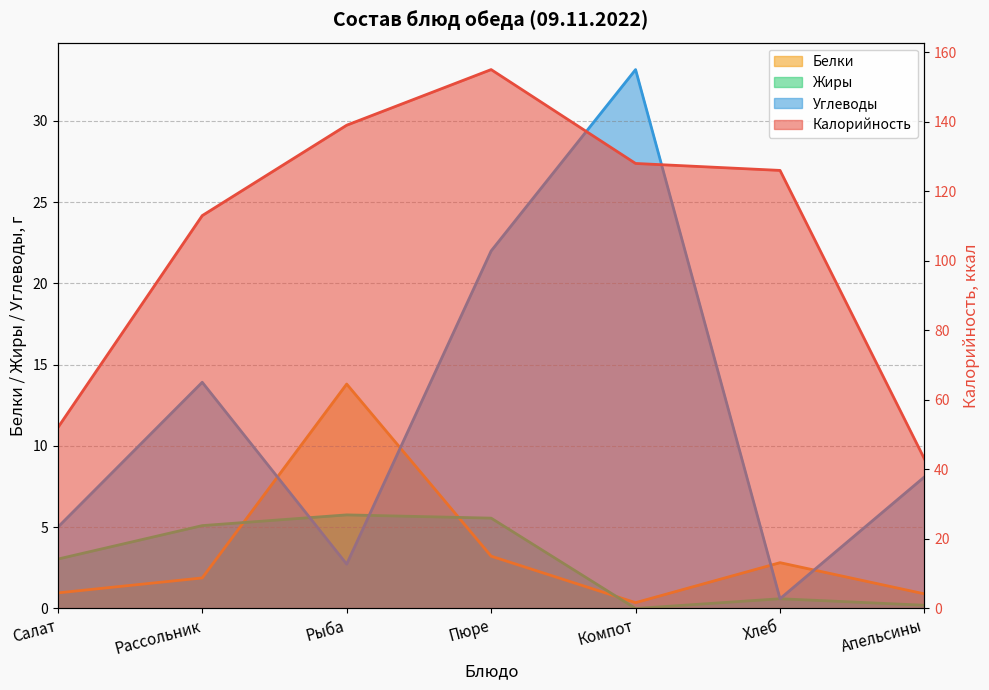

What is the label of the 7th point from the right?

Салат